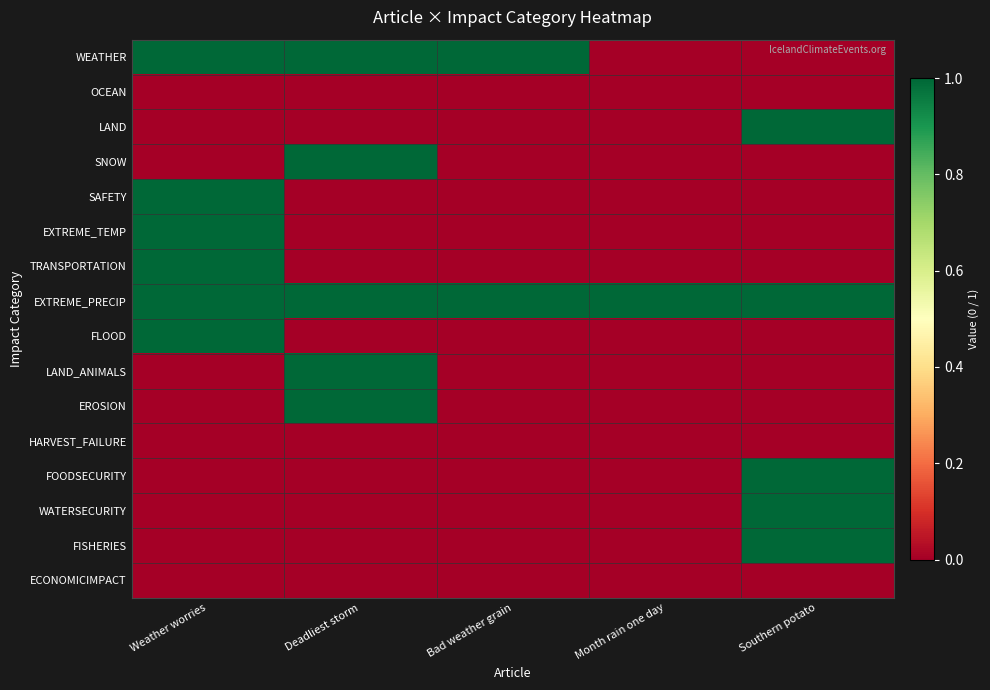

Between Southern potato and Month rain one day, which is larger?

Southern potato